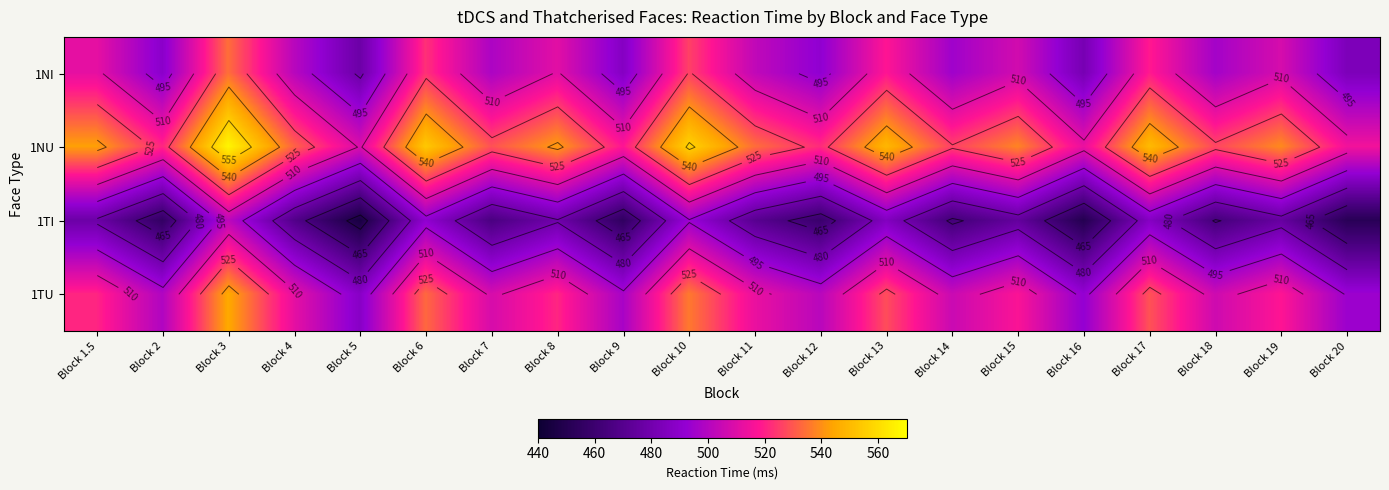

Rank the categories by 1TI value from highest to lowest.

Block 3, Block 10, Block 6, Block 17, Block 13, Block 8, Block 1.5, Block 19, Block 15, Block 11, Block 4, Block 7, Block 18, Block 14, Block 12, Block 2, Block 9, Block 20, Block 16, Block 5